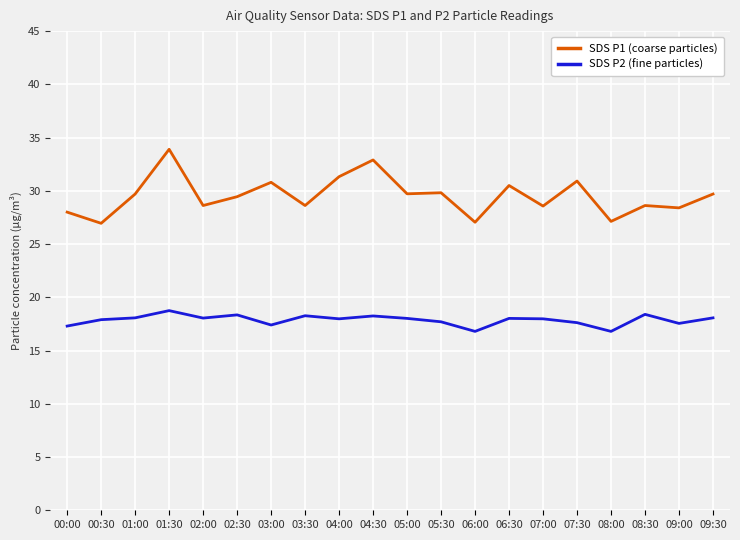

What is the greatest value displayed?

33.9